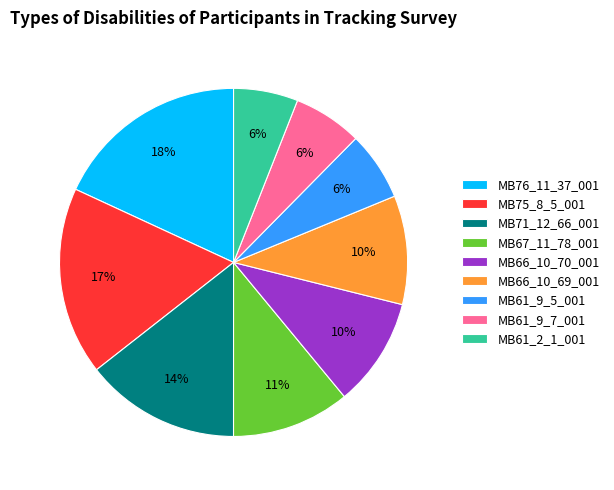

To the nearest percent, what is the average slice percentage?

11%